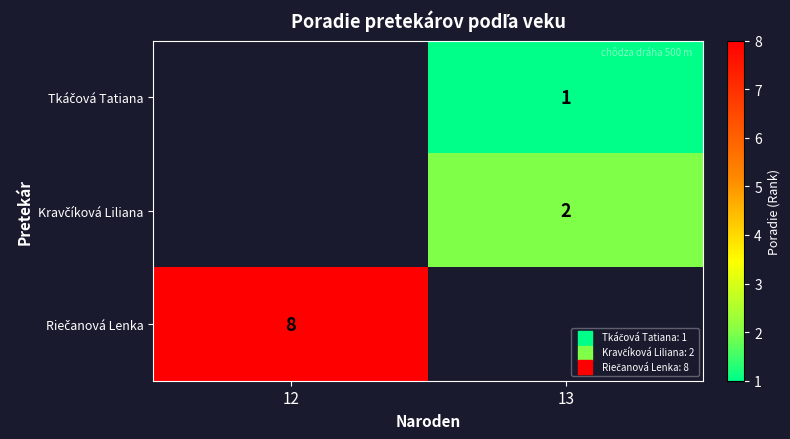

Which category has the highest value across all series?

12